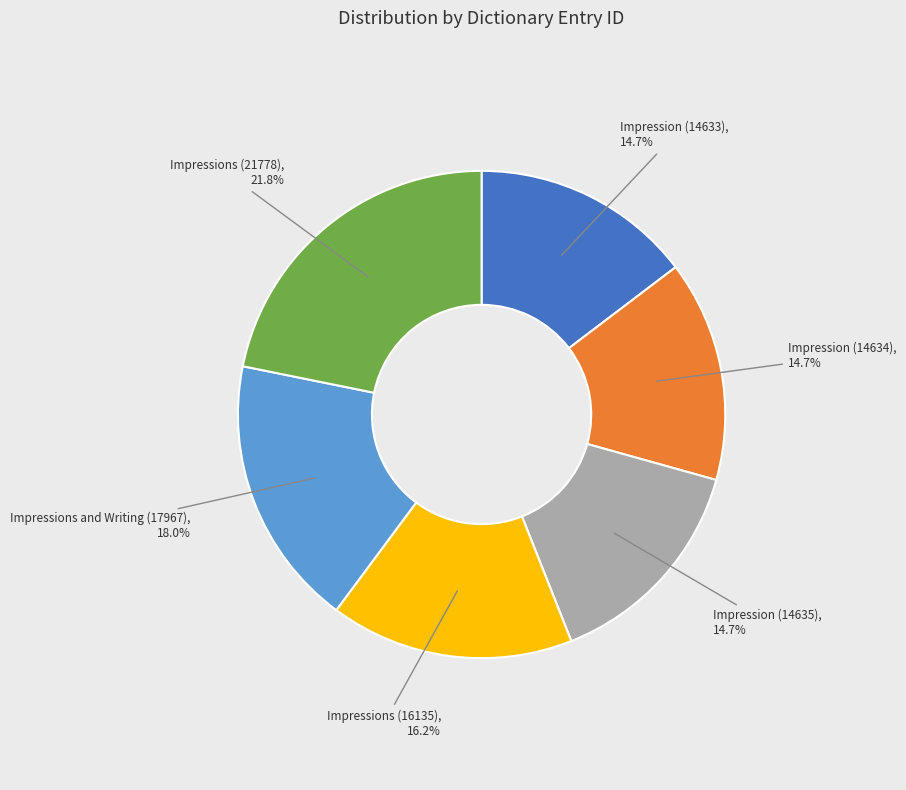

Is there any slice that represents more than half of the pie?

No